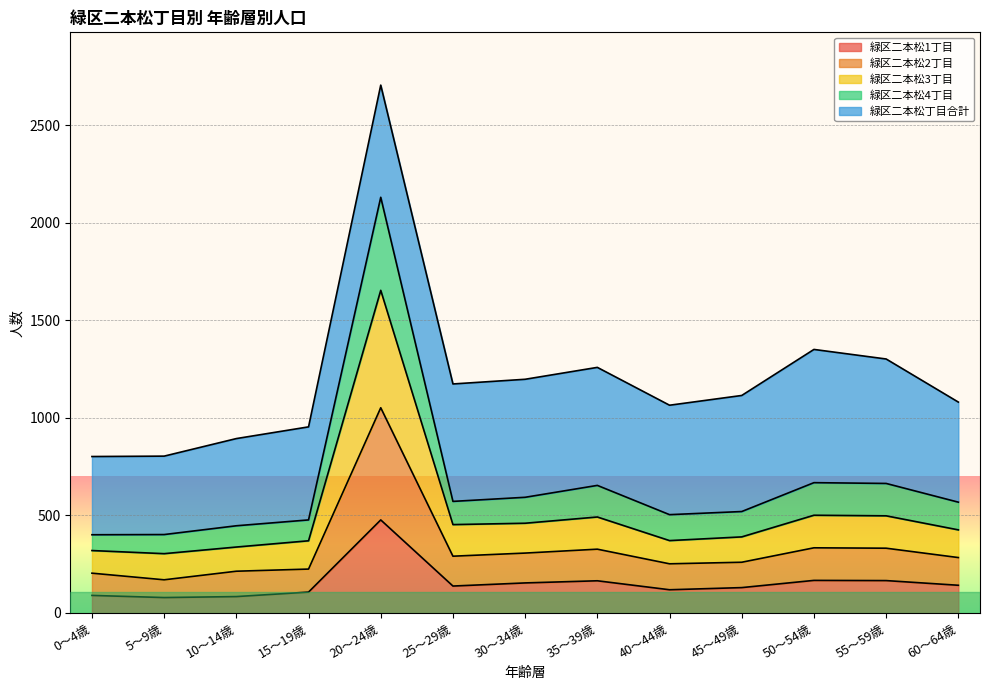

What position from the left is 40～44歳?

9